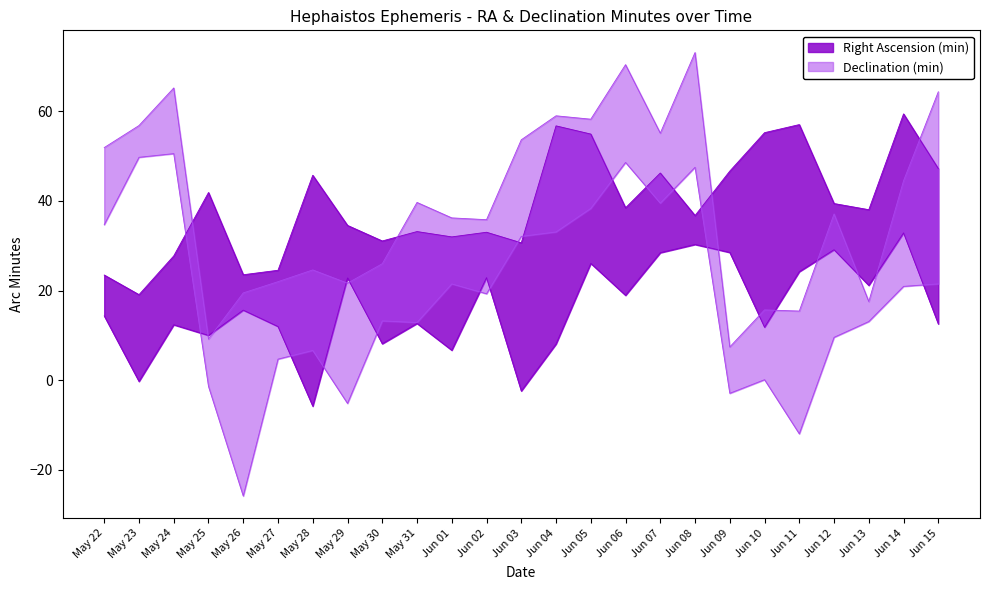

Where is Declination (min) nearest to the value 29?

Jun 01